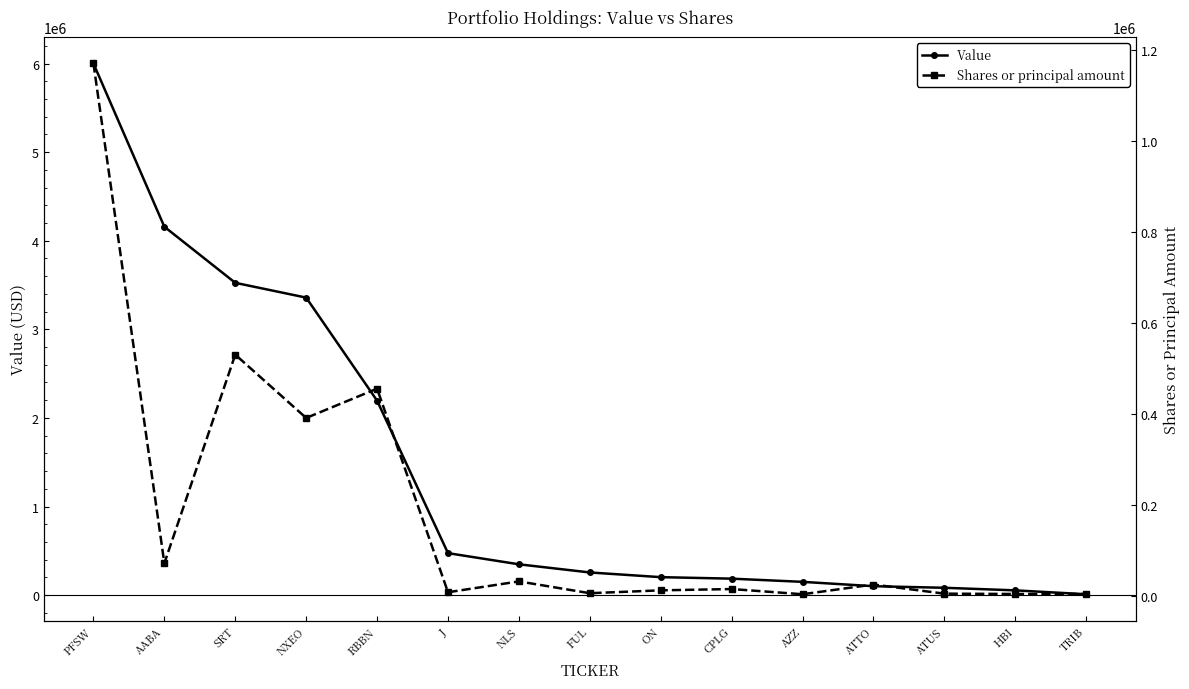

What is the label of the 9th point from the right?

NLS